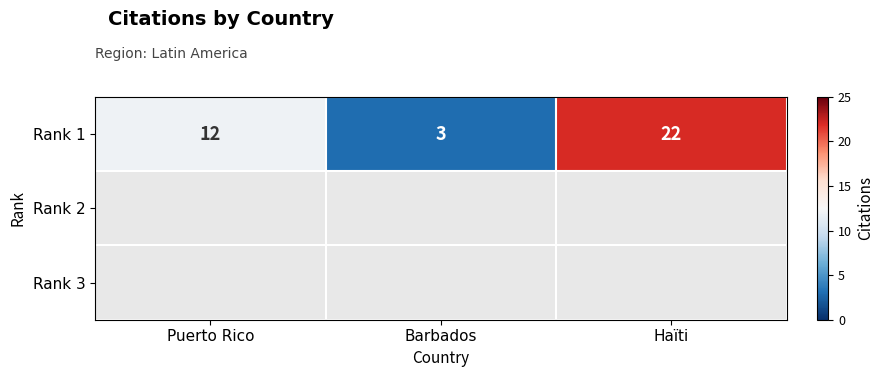

What is the difference between the maximum and minimum values?

19